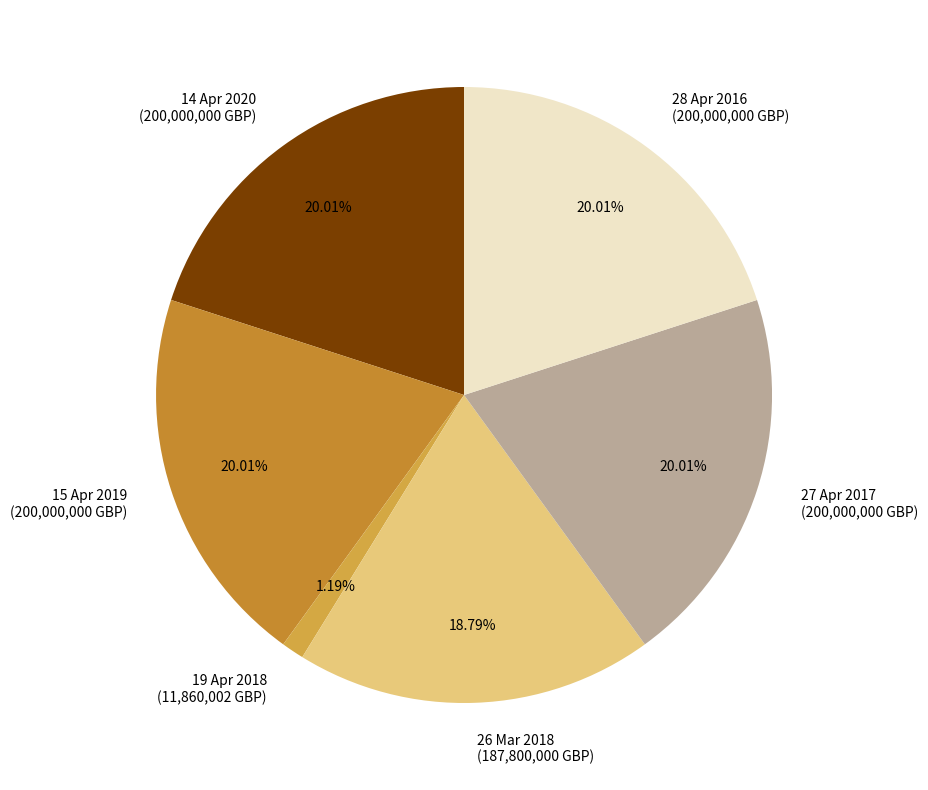

To the nearest percent, what portion does 19 Apr 2018 represent?

1%